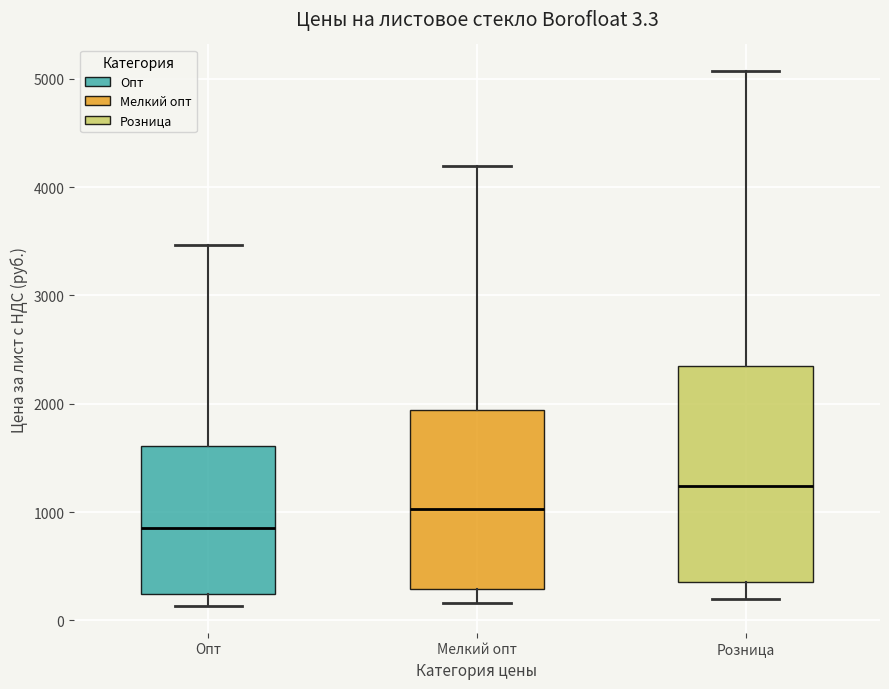

Comparing the boxes themselves (not the whiskers), which one is the tallest?

Розница